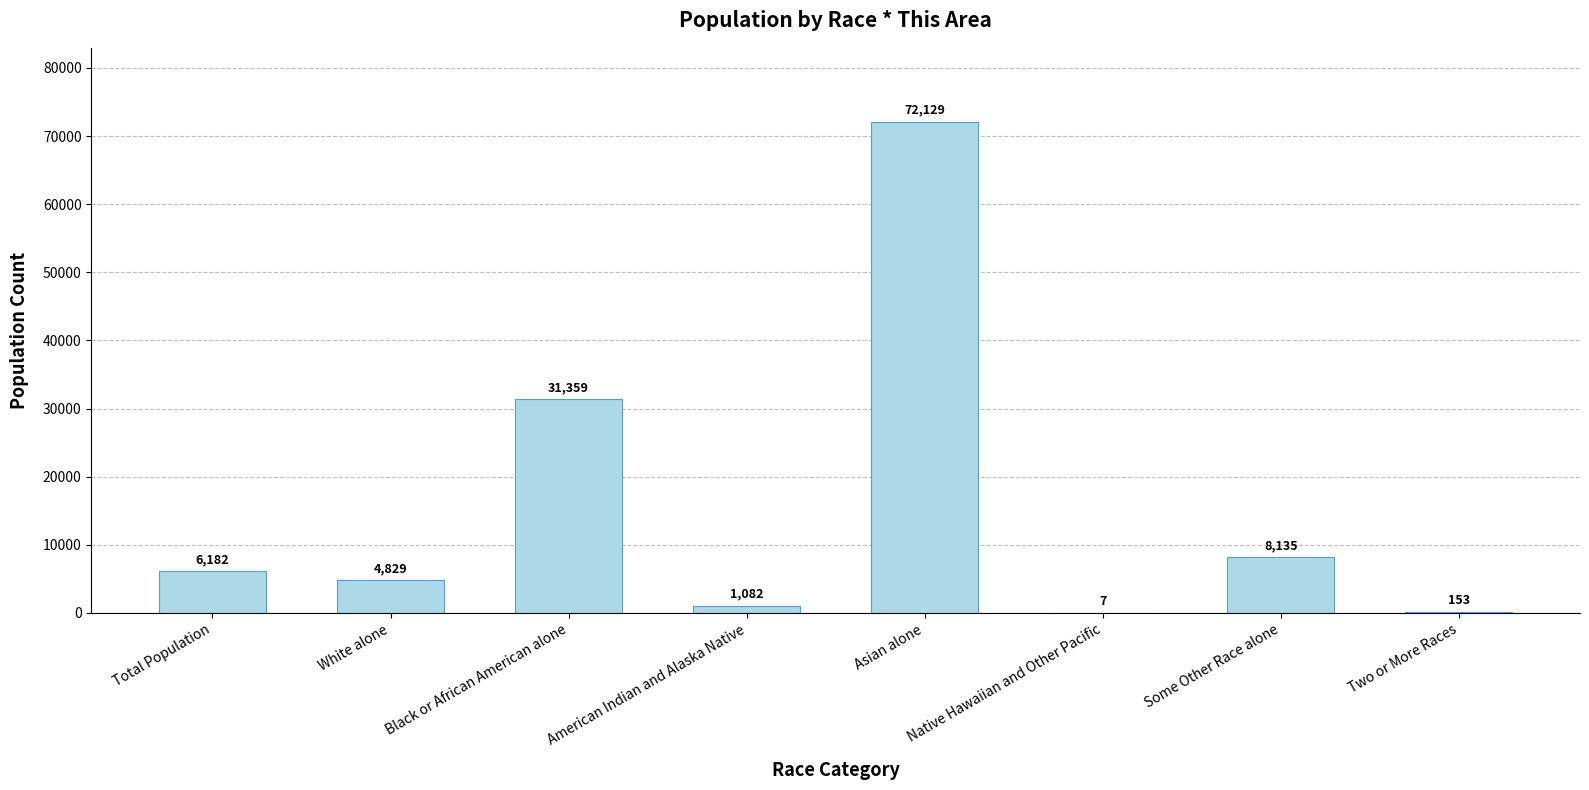

How many categories are shown in the chart?

8